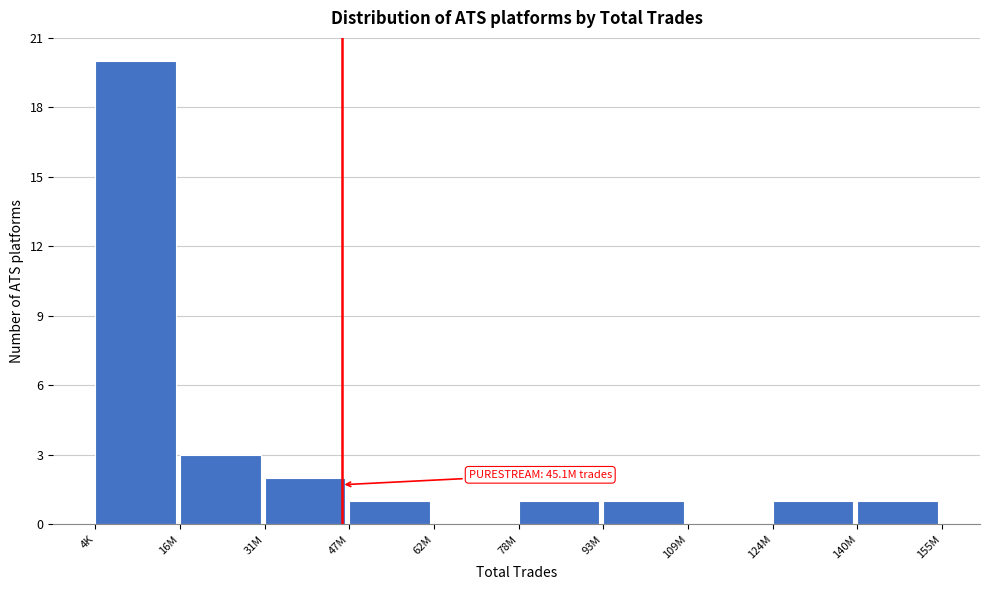

Reading left to right, transcribe all the data shown in this chart.

4K=20	16M=3	31M=2	47M=1	62M=0	78M=1	93M=1	109M=0	124M=1	140M=1